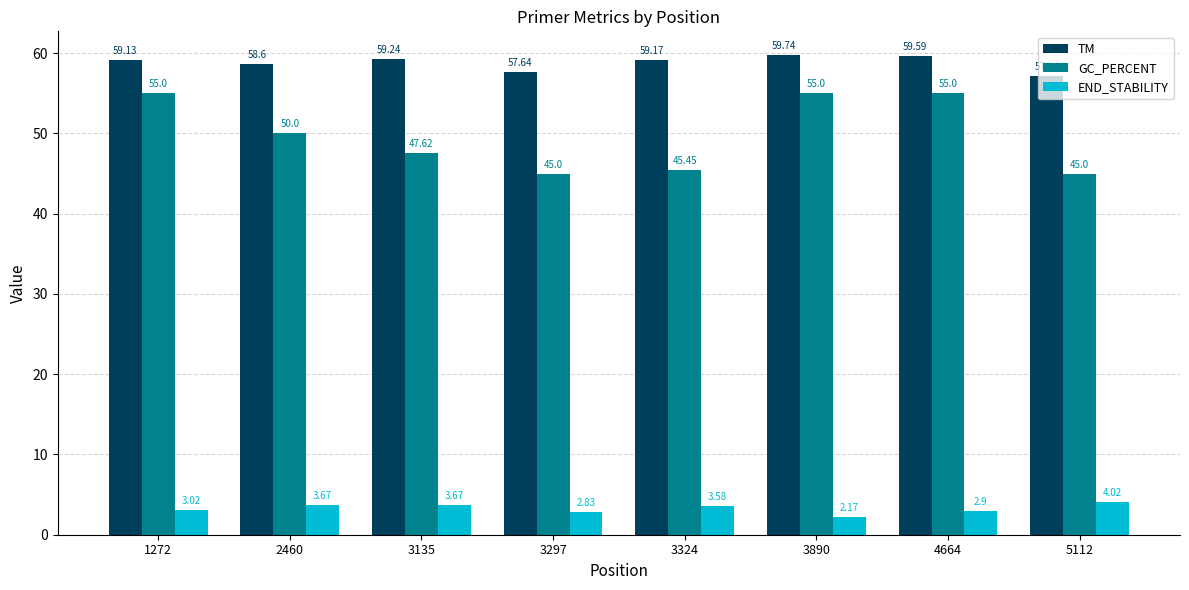

At which category is the sum across all series the highest?

4664